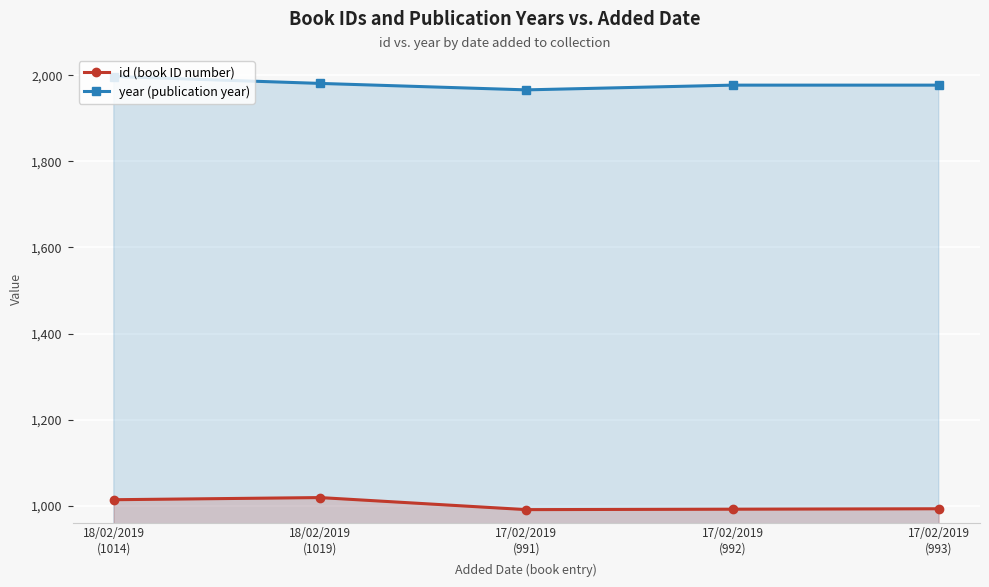

Rank the series by their average value, from highest to lowest.

year (publication year), id (book ID number)